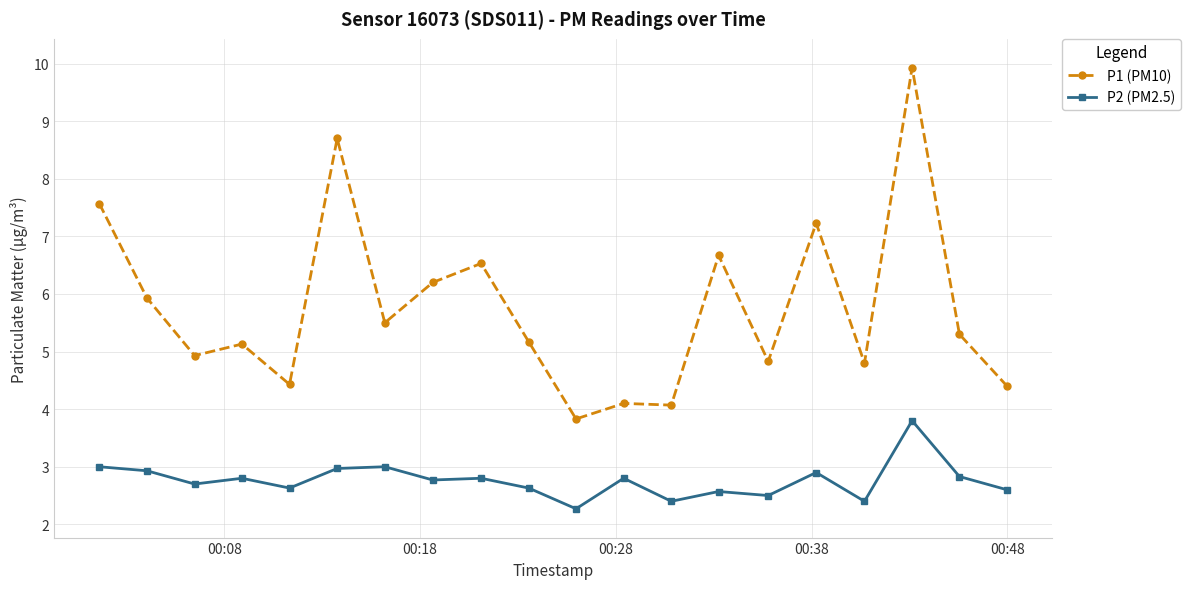

What is the average value of the P2 (PM2.5) series?

2.8